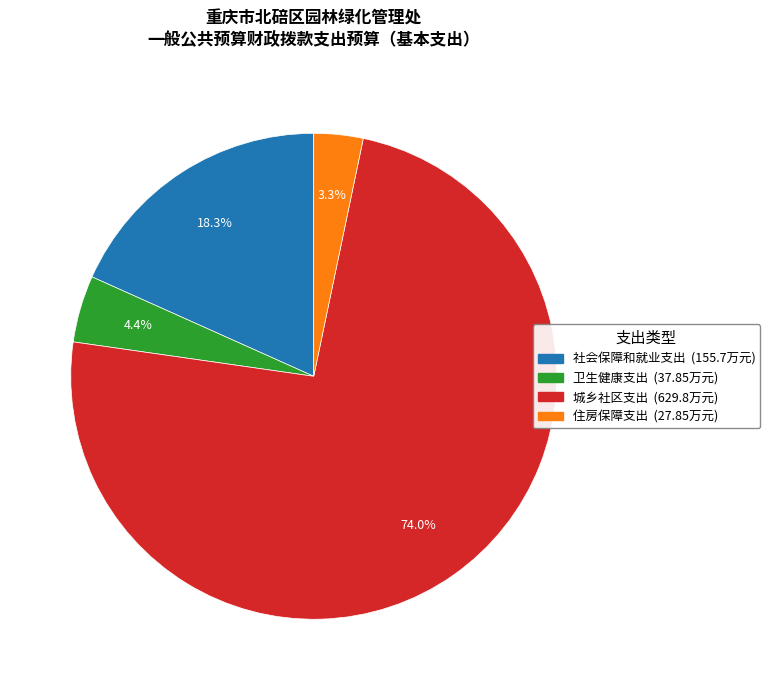

Which slice represents more than half of the pie?

城乡社区支出